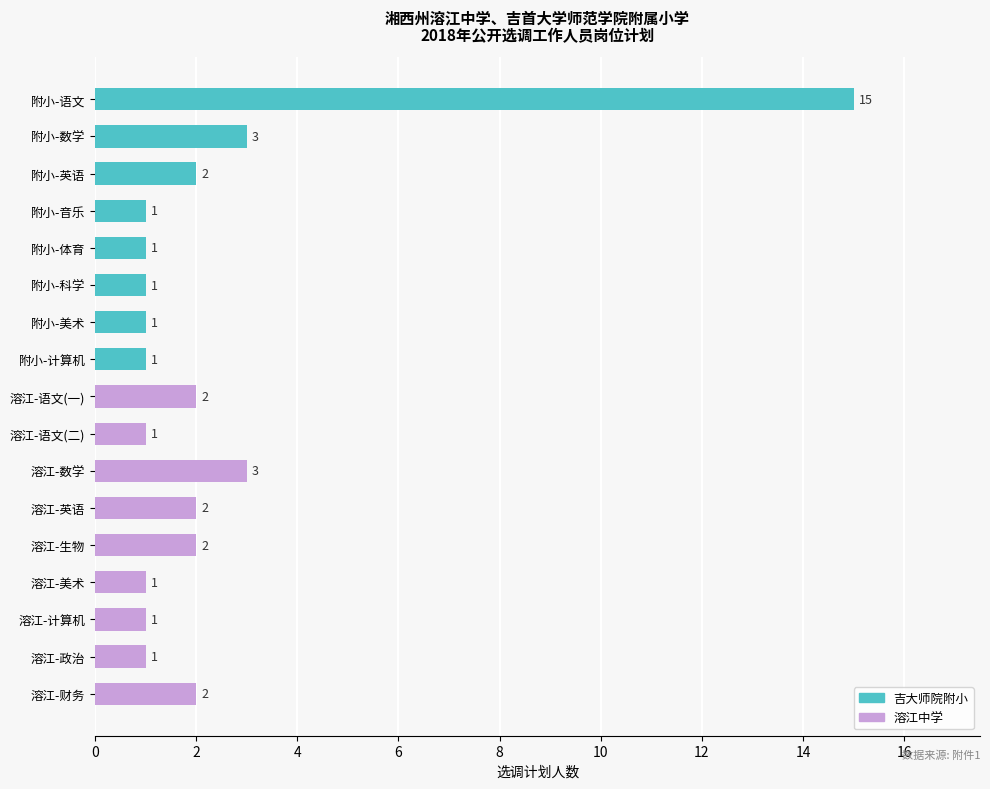

What is the sum of the values at 附小-数学 and 附小-英语?

5